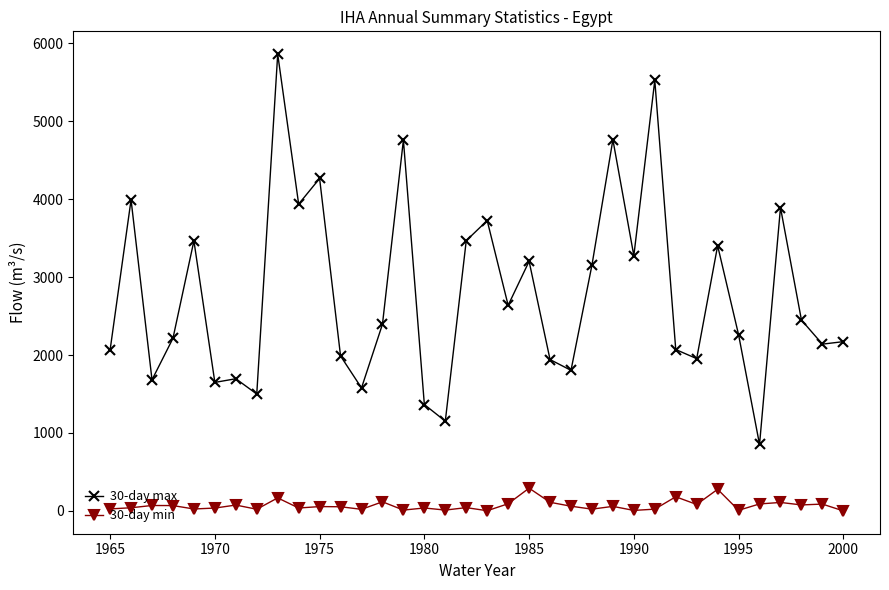

What is the value of the 30-day min point at the 21st from the left?

291.9